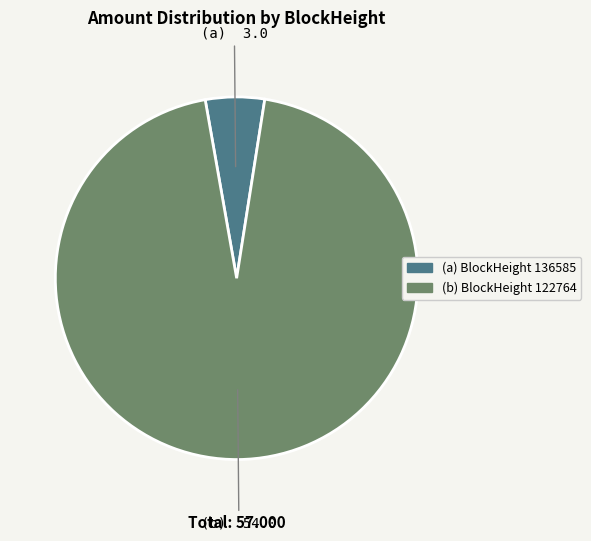

Is there a majority slice in this chart?

Yes